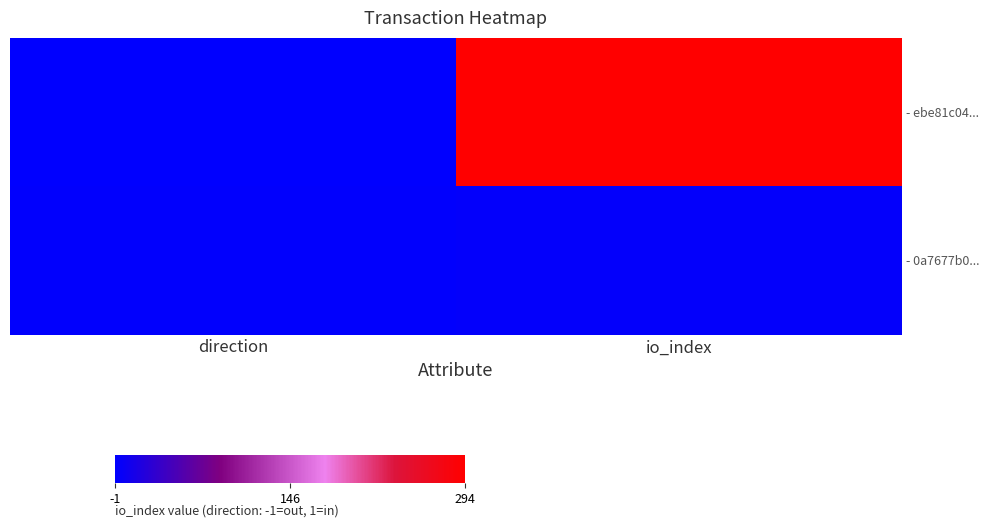

Which series has the widest spread of values?

- ebe81c04...